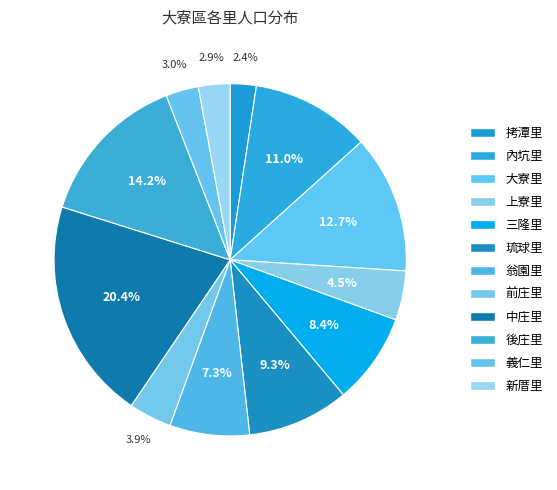

How many segments does this pie chart have?

12